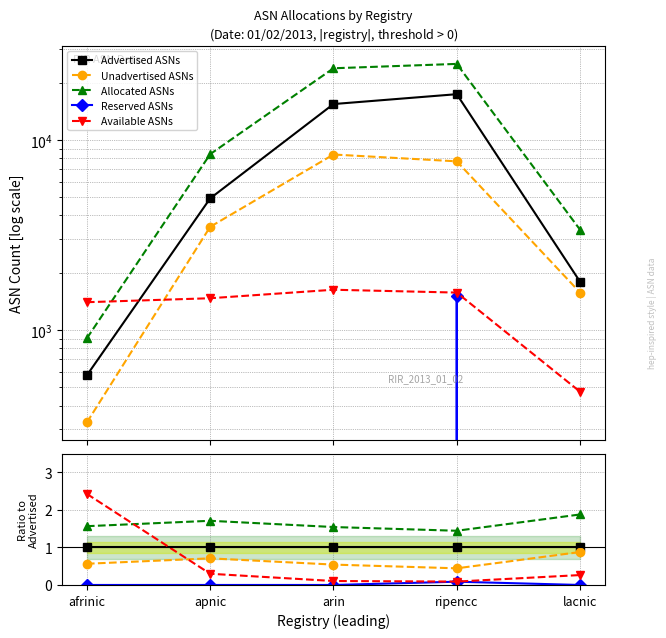

True or false: Advertised ASNs has more than 1 interior local peaks.

False